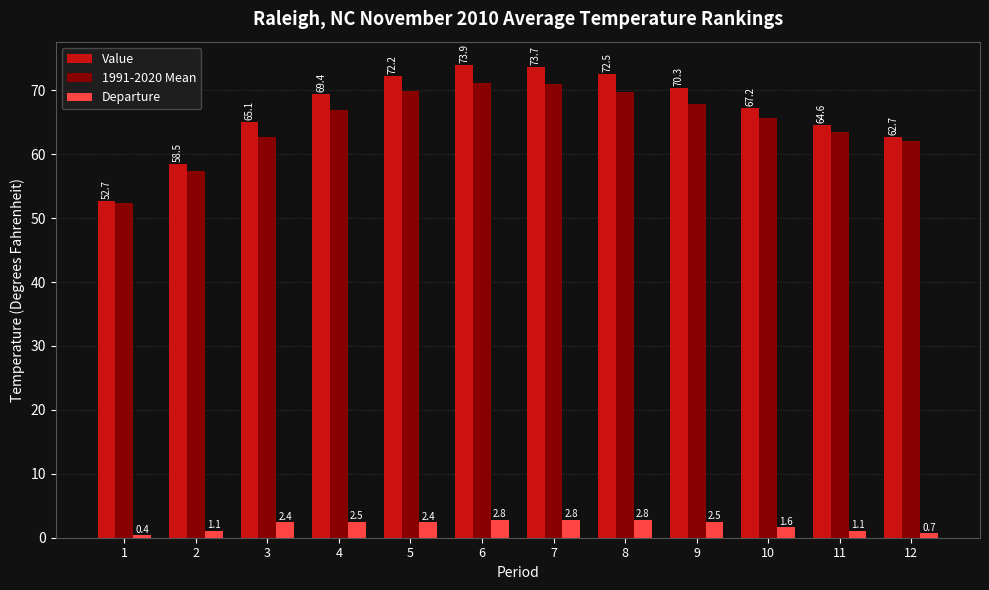

At which category is the sum across all series the highest?

6